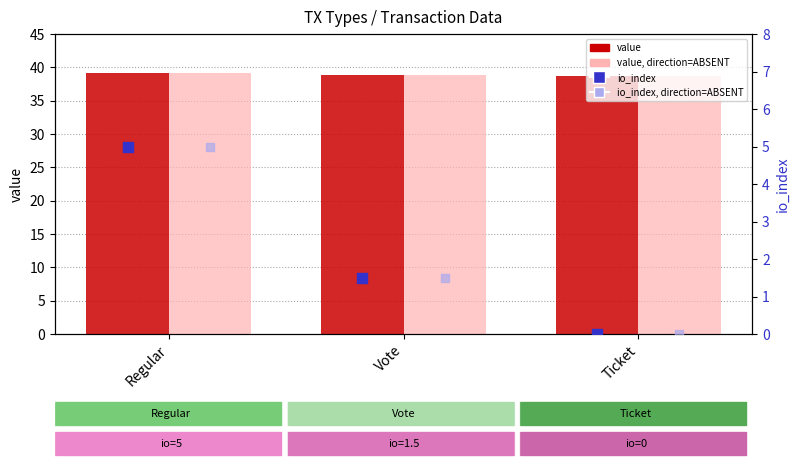

At how many categories does at least one series exceed 7?

3